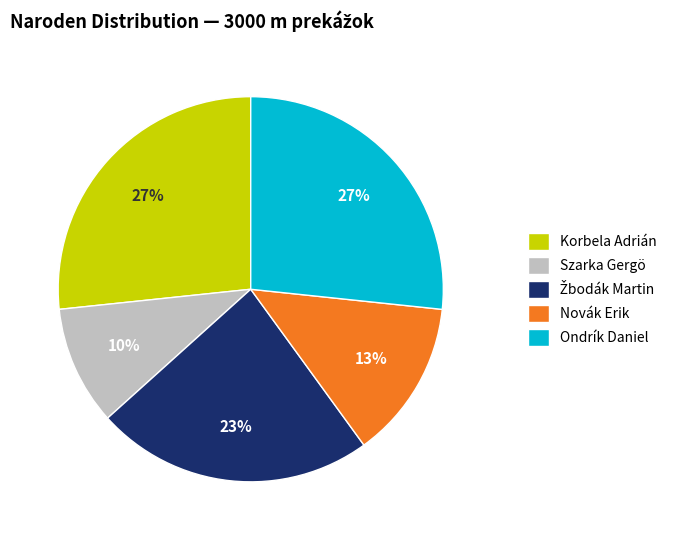

What is the smallest slice in the pie chart?

Szarka Gergö